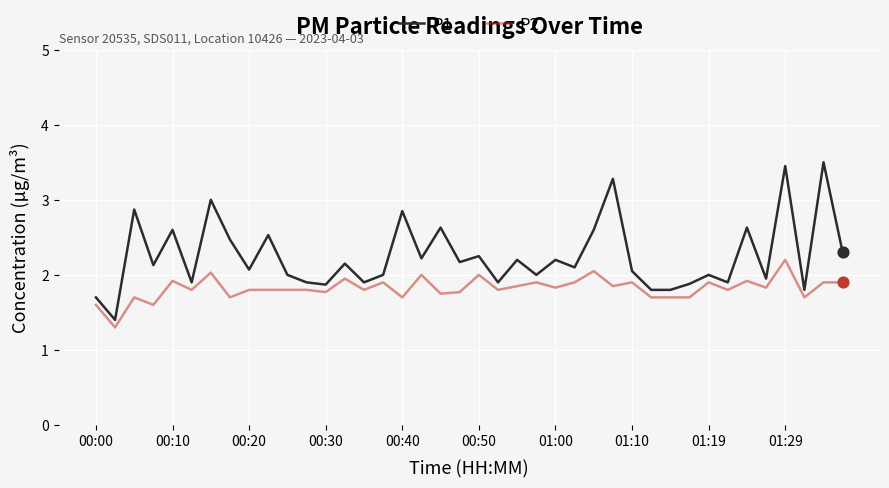

Which series has the largest total across all categories?

P1